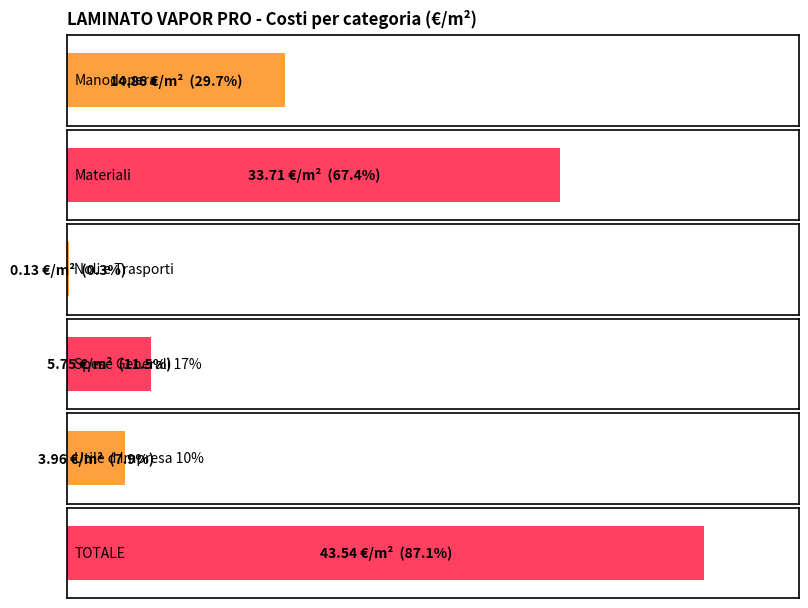

What is the greatest value displayed?

43.5